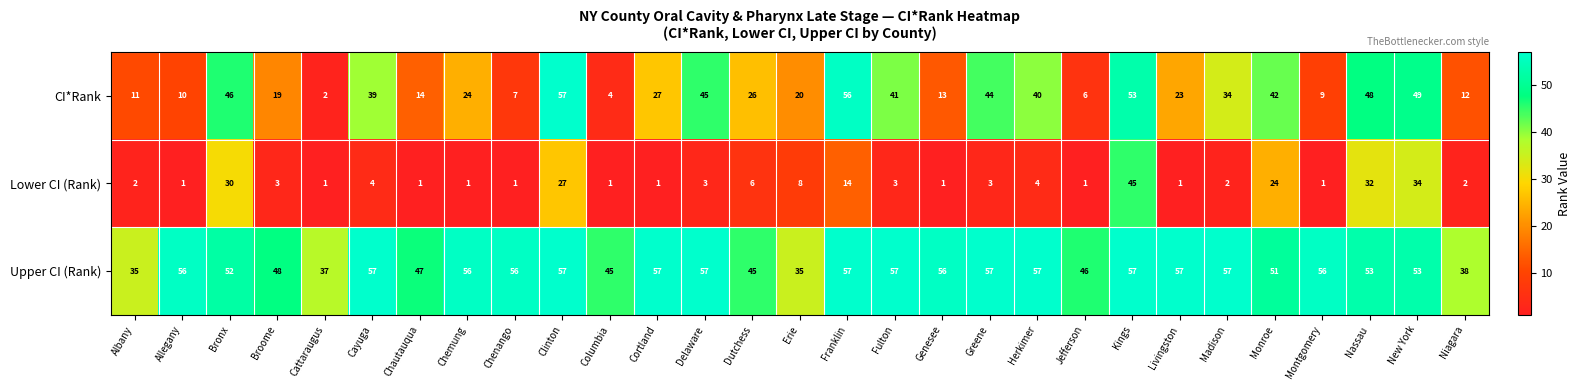

What is the sum of all Upper CI (Rank) values?

1492